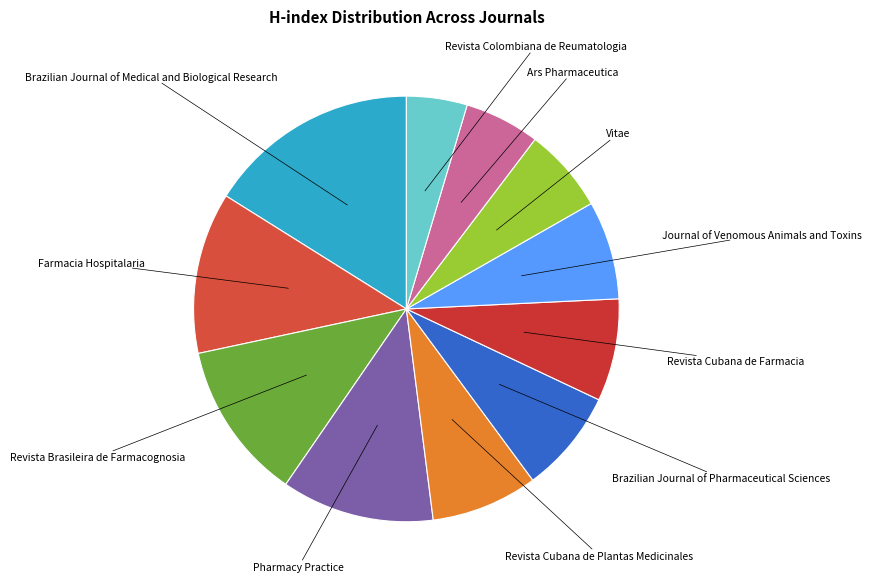

What is the largest slice in the pie chart?

Brazilian Journal of Medical and Biological Research